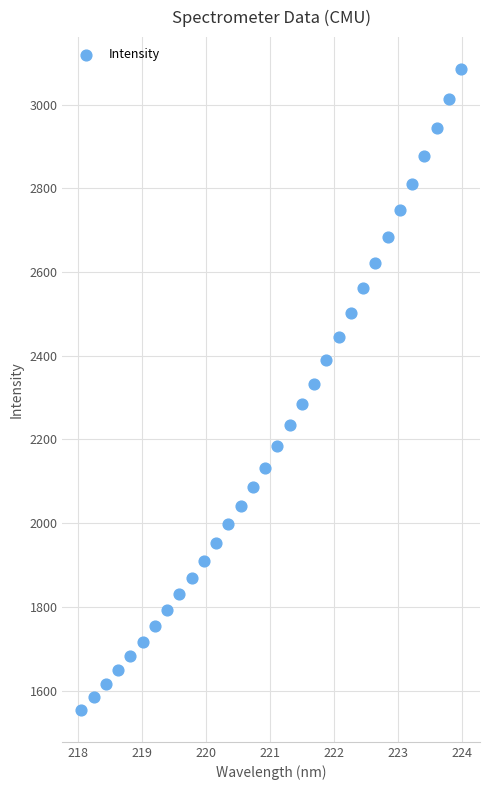

What is the range of X values (max minus min)?

5.9